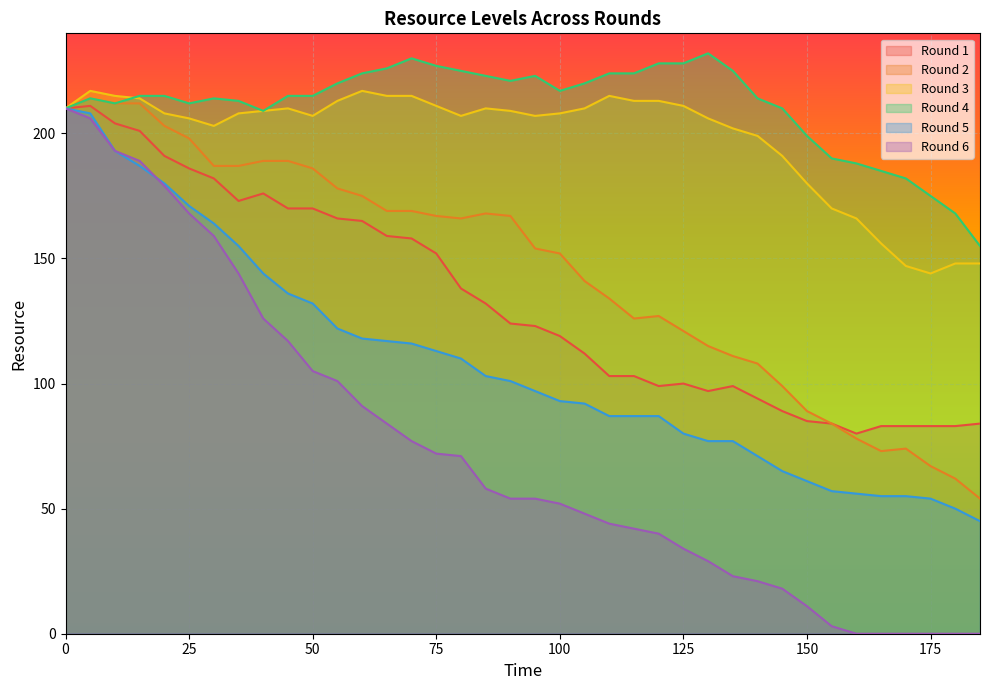

Reading left to right, transcribe all the data shown in this chart.

Round 2: 0=210	5=214	10=212	15=212	20=203	25=198	30=187	35=187	40=189	45=189	50=186	55=178	60=175	65=169	70=169	75=167	80=166	85=168	90=167	95=154	100=152	105=141	110=134	115=126	120=127	125=121	130=115	135=111	140=108	145=99	150=89	155=84	160=78	165=73	170=74	175=67	180=62	185=54
Round 3: 0=210	5=217	10=215	15=214	20=208	25=206	30=203	35=208	40=209	45=210	50=207	55=213	60=217	65=215	70=215	75=211	80=207	85=210	90=209	95=207	100=208	105=210	110=215	115=213	120=213	125=211	130=206	135=202	140=199	145=191	150=180	155=170	160=166	165=156	170=147	175=144	180=148	185=148
Round 4: 0=210	5=214	10=212	15=215	20=215	25=212	30=214	35=213	40=209	45=215	50=215	55=220	60=224	65=226	70=230	75=227	80=225	85=223	90=221	95=223	100=217	105=220	110=224	115=224	120=228	125=228	130=232	135=225	140=214	145=210	150=199	155=190	160=188	165=185	170=182	175=175	180=168	185=155
Round 5: 0=210	5=208	10=193	15=187	20=180	25=171	30=164	35=155	40=144	45=136	50=132	55=122	60=118	65=117	70=116	75=113	80=110	85=103	90=101	95=97	100=93	105=92	110=87	115=87	120=87	125=80	130=77	135=77	140=71	145=65	150=61	155=57	160=56	165=55	170=55	175=54	180=50	185=45
Round 6: 0=210	5=206	10=193	15=189	20=179	25=168	30=159	35=144	40=126	45=117	50=105	55=101	60=91	65=84	70=77	75=72	80=71	85=58	90=54	95=54	100=52	105=48	110=44	115=42	120=40	125=34	130=29	135=23	140=21	145=18	150=11	155=3	160=0	165=0	170=0	175=0	180=0	185=0